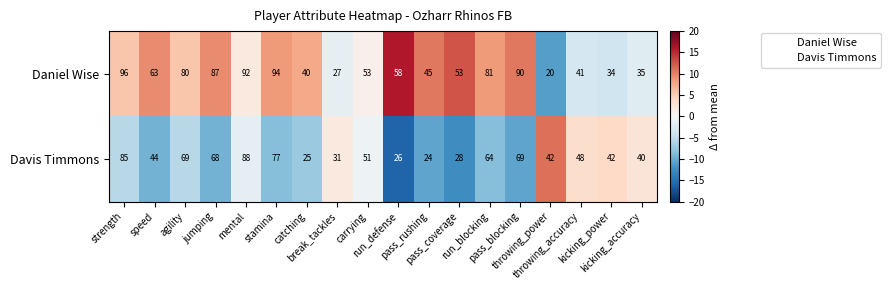

What is the difference between the second highest and minimum values in the Davis Timmons series?

61